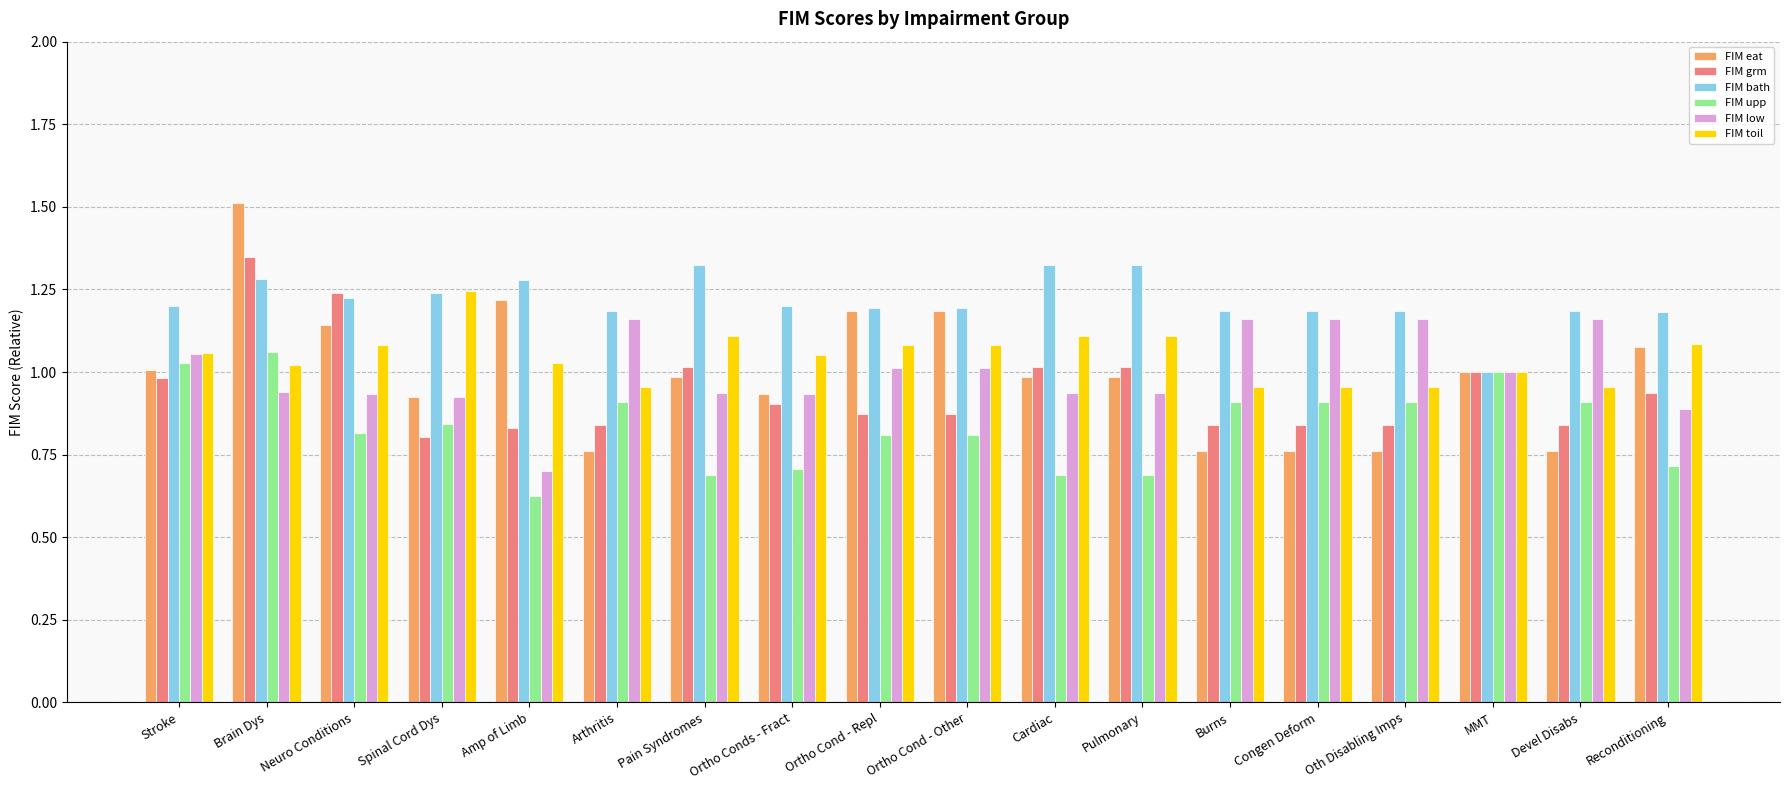

True or false: FIM grm has a value of 0.9 at Reconditioning.

True